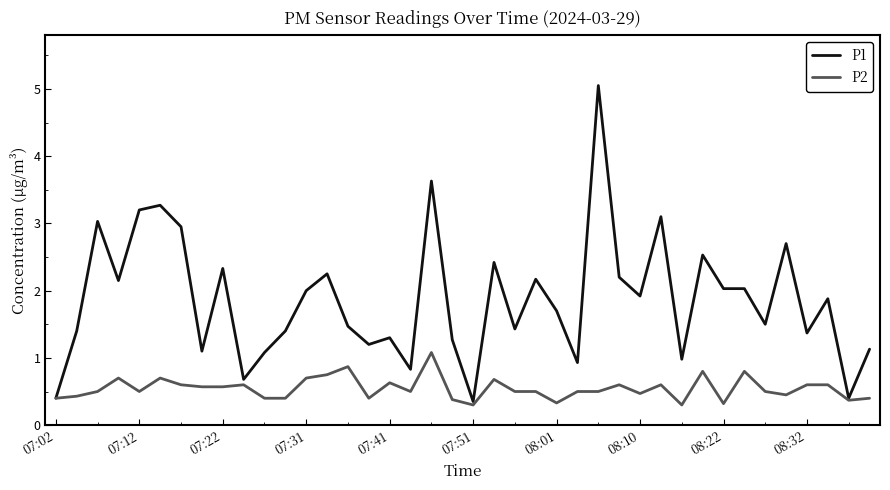

Rank the series by their maximum value, from highest to lowest.

P1, P2